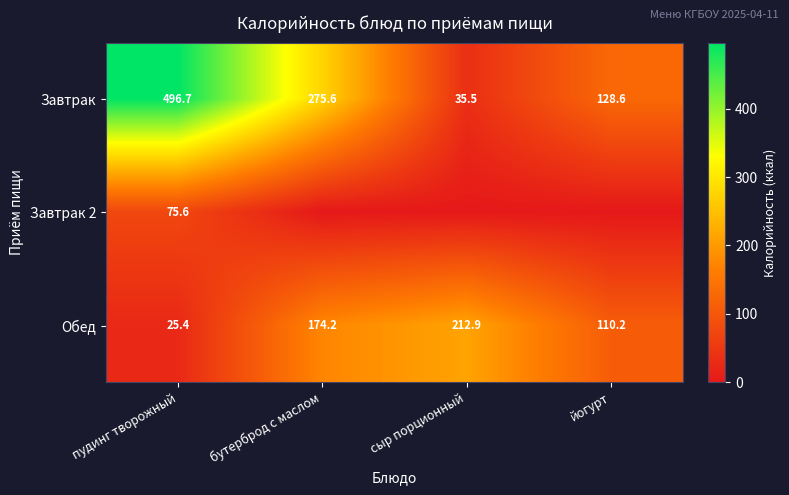

What is the lowest value of the Завтрак series?

35.5